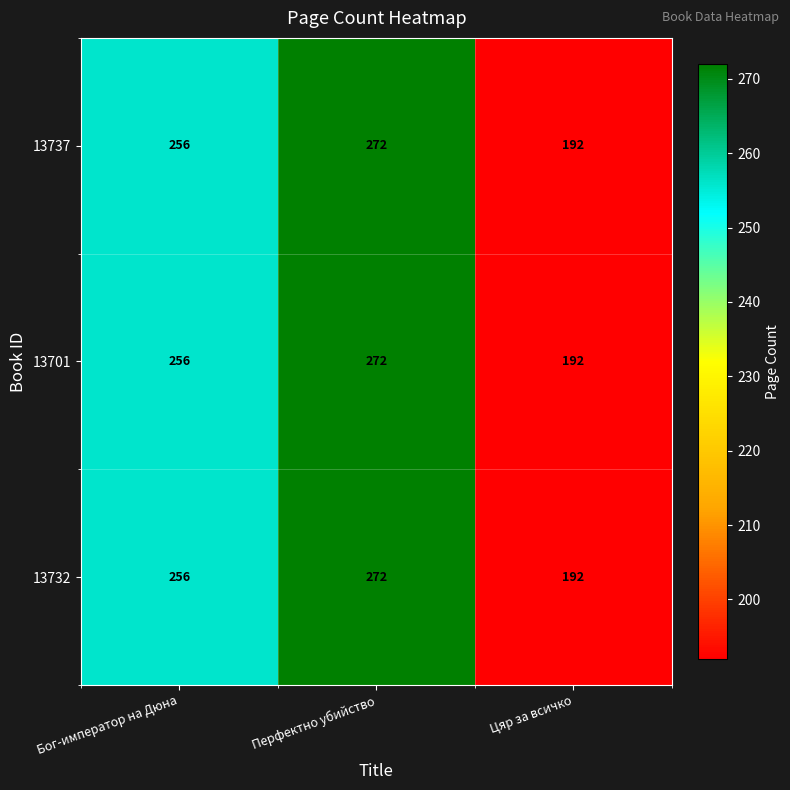

Rank the series by their maximum value, from highest to lowest.

13737, 13701, 13732